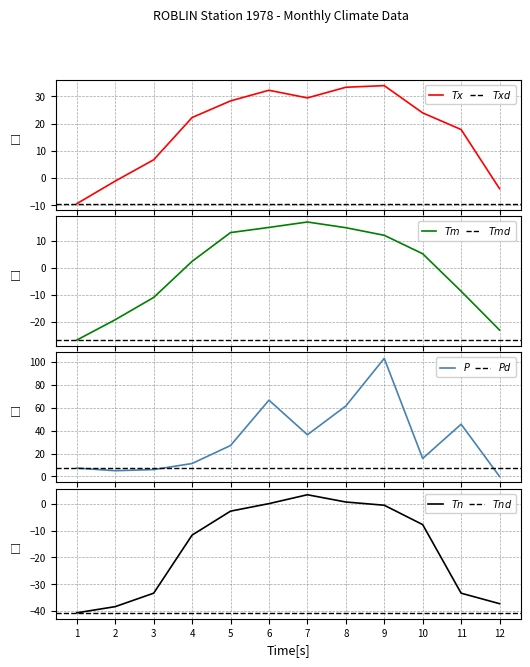

Rank the series at 12 from lowest to highest value.

Tn, Tm, Tx, P